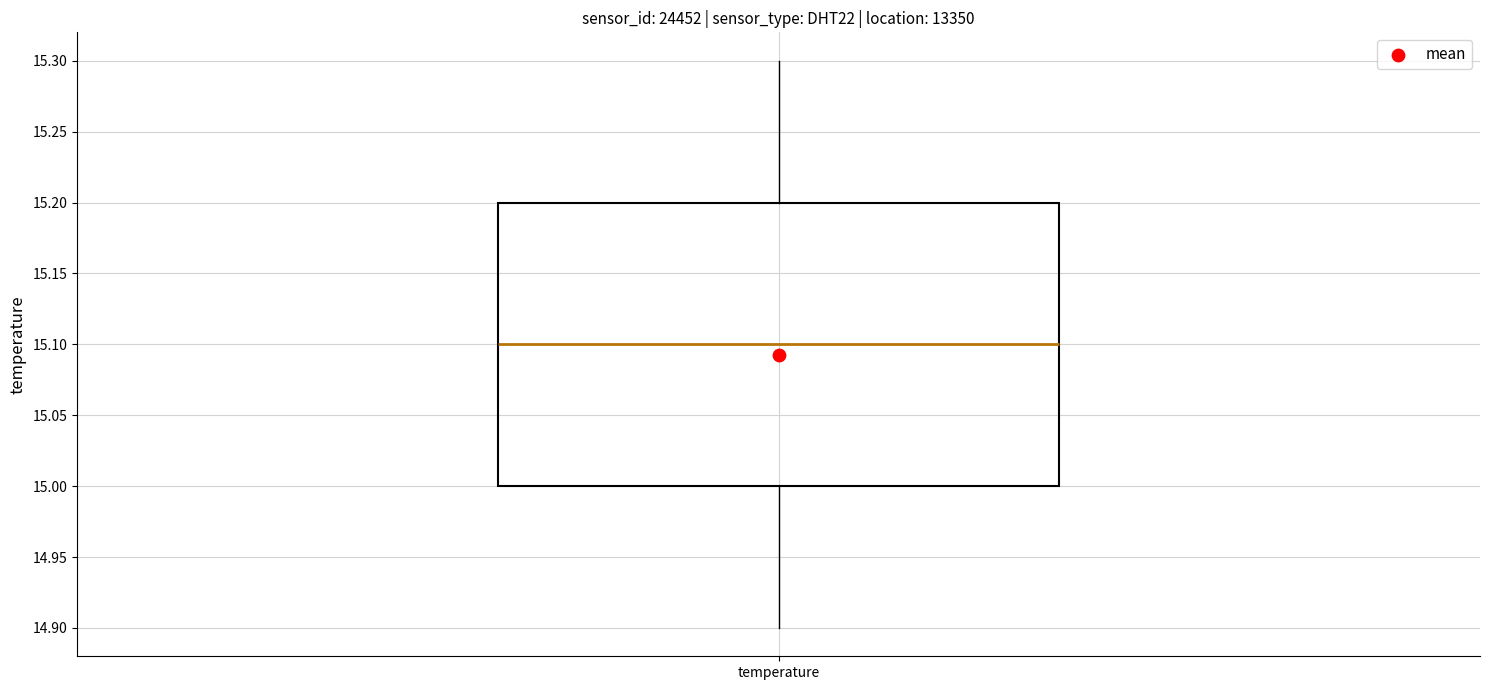

Transcribe this box plot: give where the median line is, the range the box spans, and where the two whiskers end, as read against the y-axis. The values are not printed on the chart, so give them approximately, as read against the axis.

median 15.1, box 15.0 to 15.2, whiskers 14.9 to 15.3